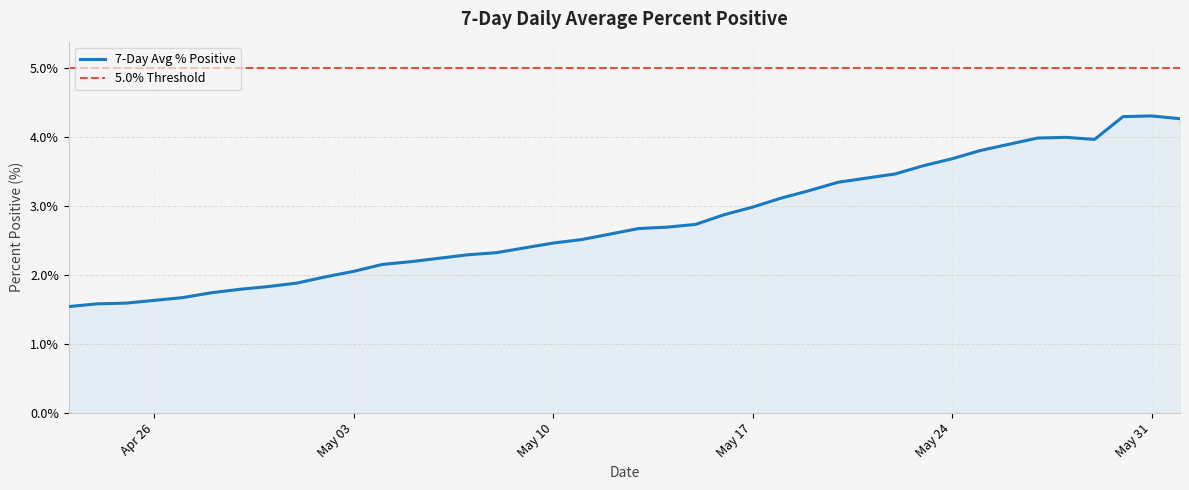

What is the minimum value for 7-Day Avg % Positive?

1.5